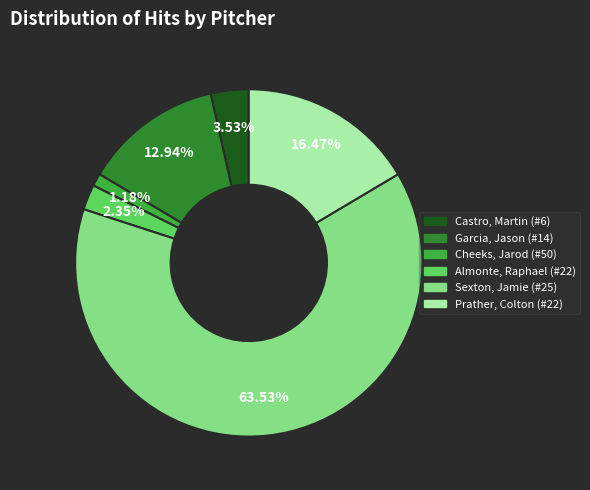

Which slice is the largest?

Sexton, Jamie (#25)